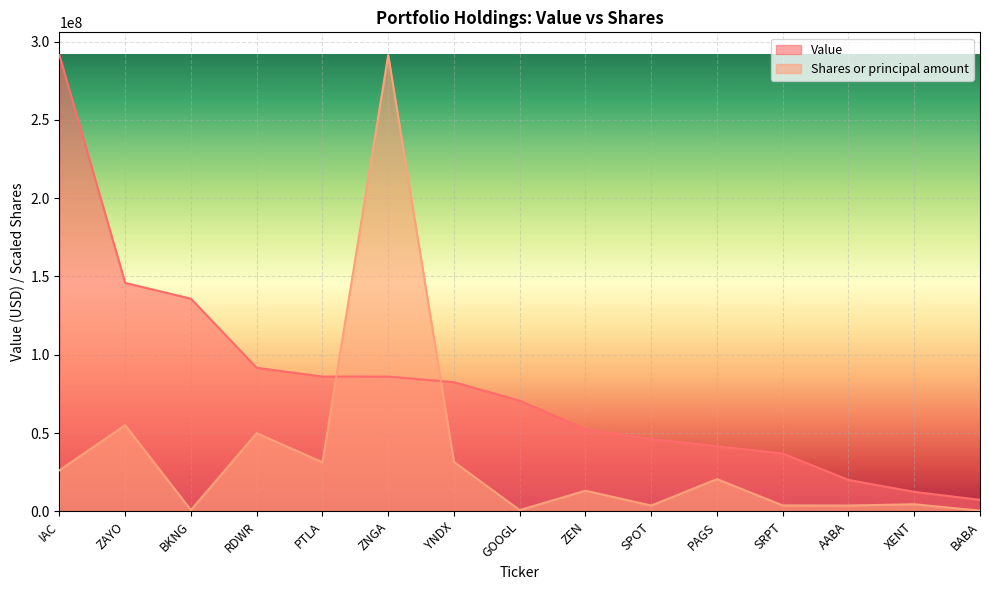

At which label is Shares or principal amount closest to 145921453?

ZAYO